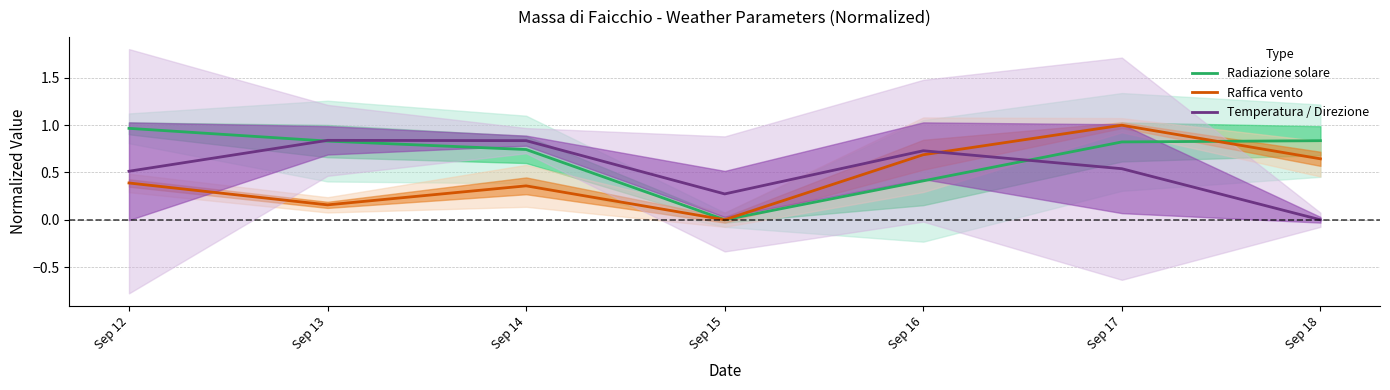

Where do Temperatura / Direzione and Raffica vento first cross each other?

Sep 16 and Sep 17